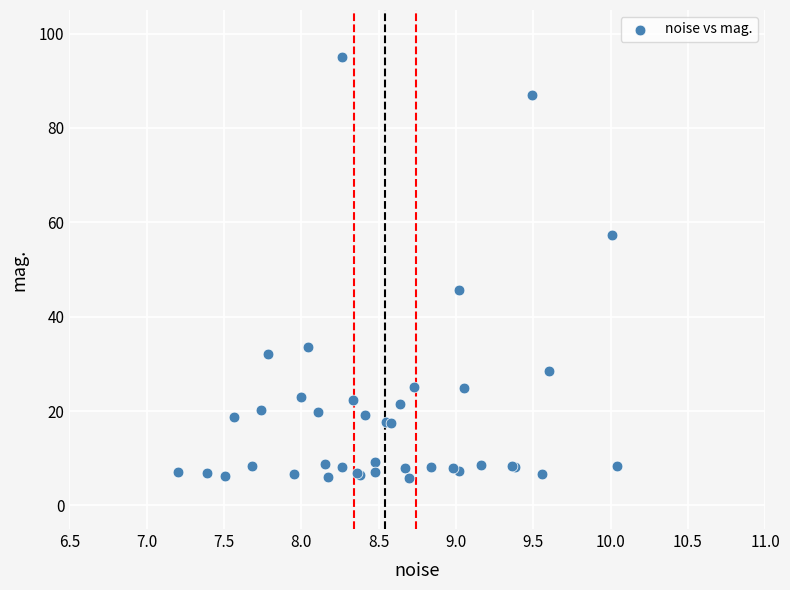

What Y value in the scatter plot is closest to 50?

45.6